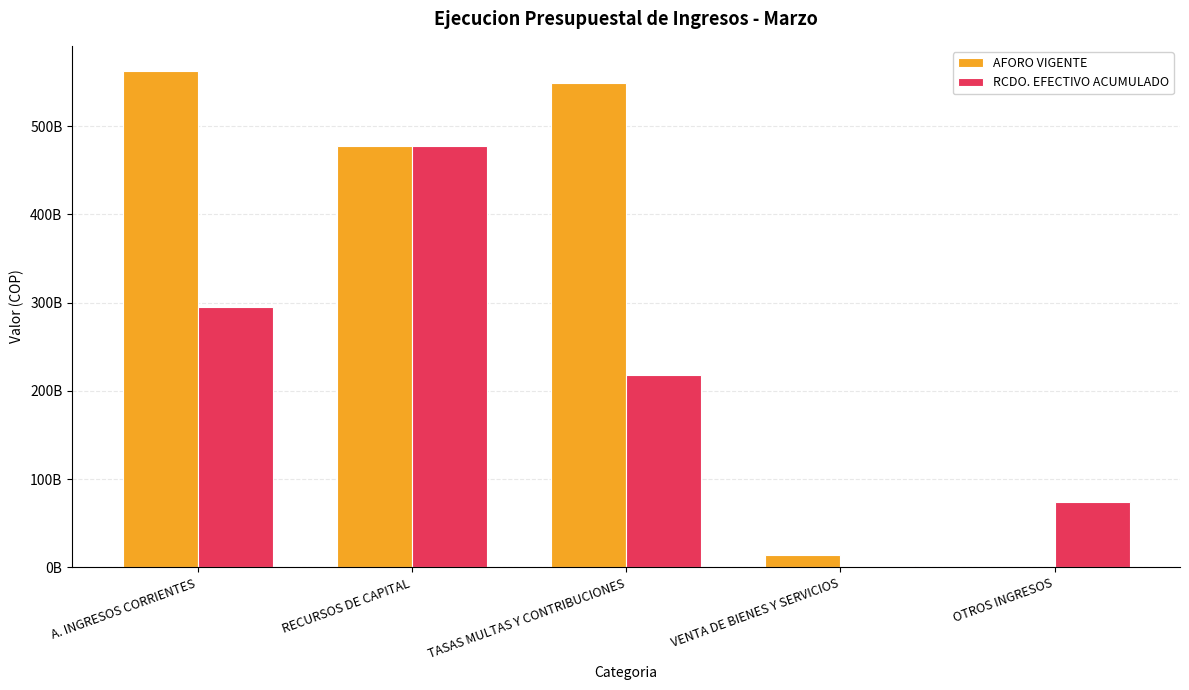

Which series has the largest total across all categories?

AFORO VIGENTE